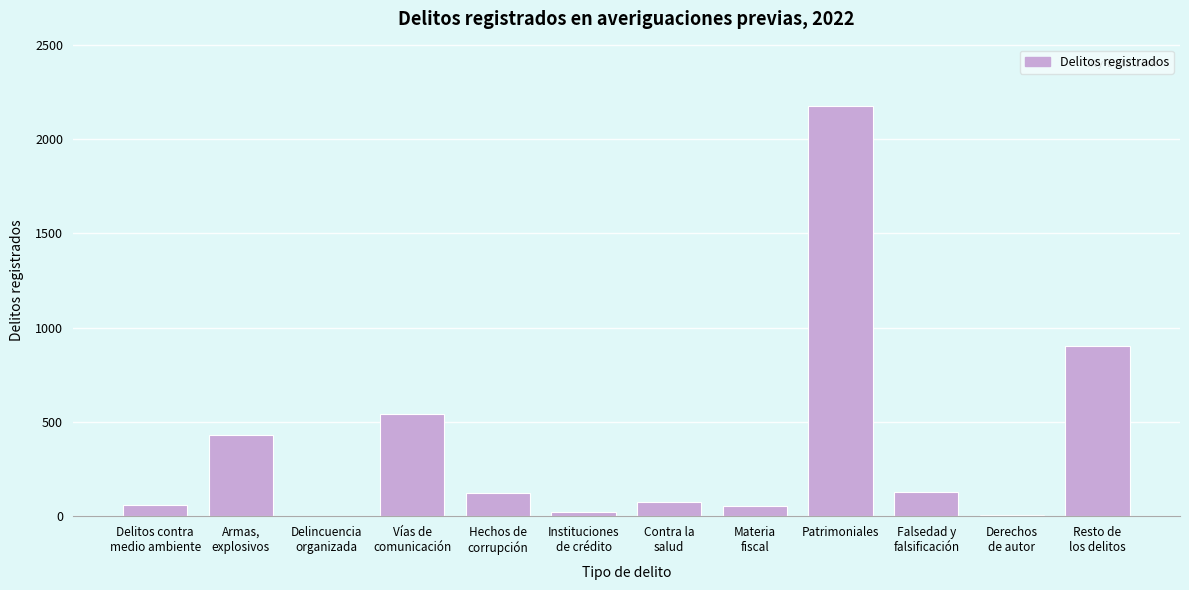

What is the sum of all values?

4517